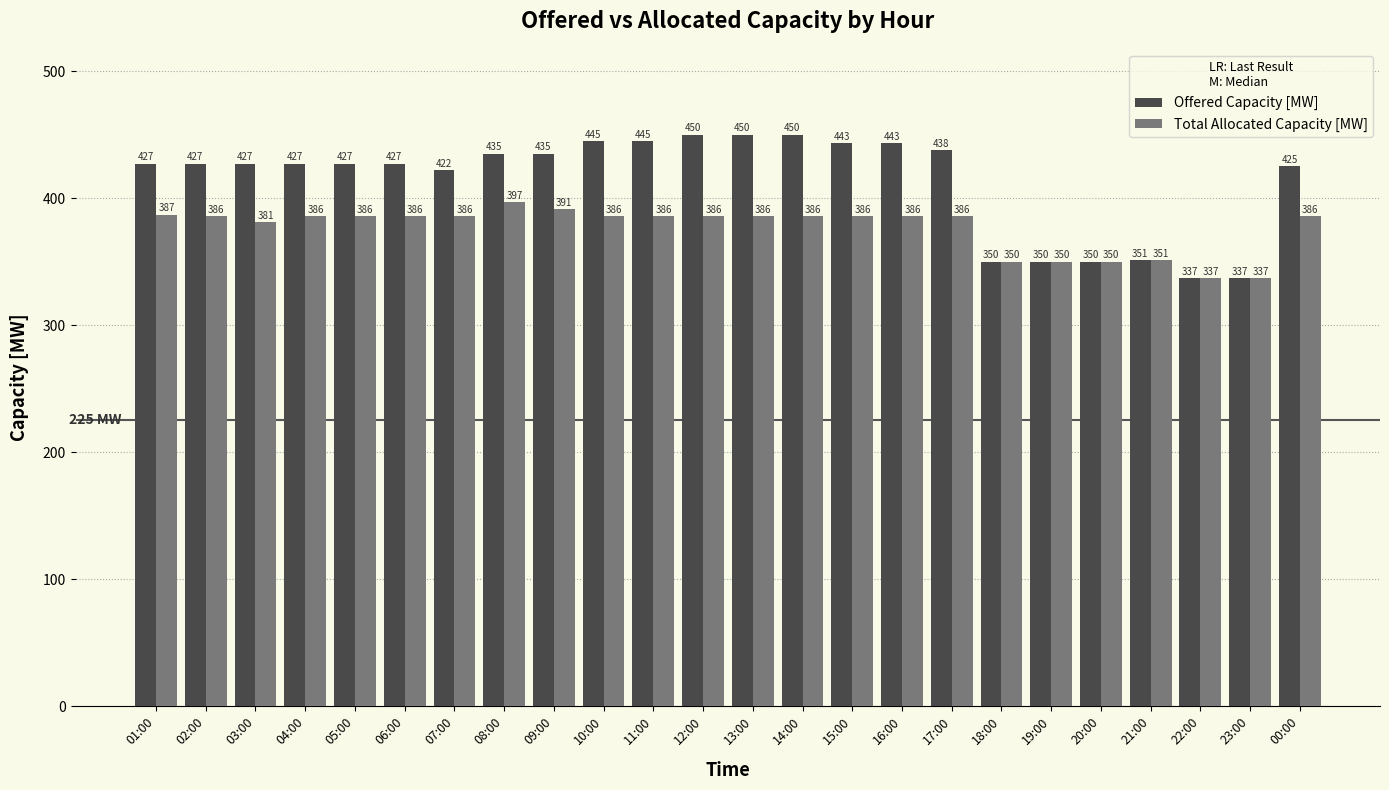

What is the difference between the second highest and minimum values in the Total Allocated Capacity [MW] series?

54